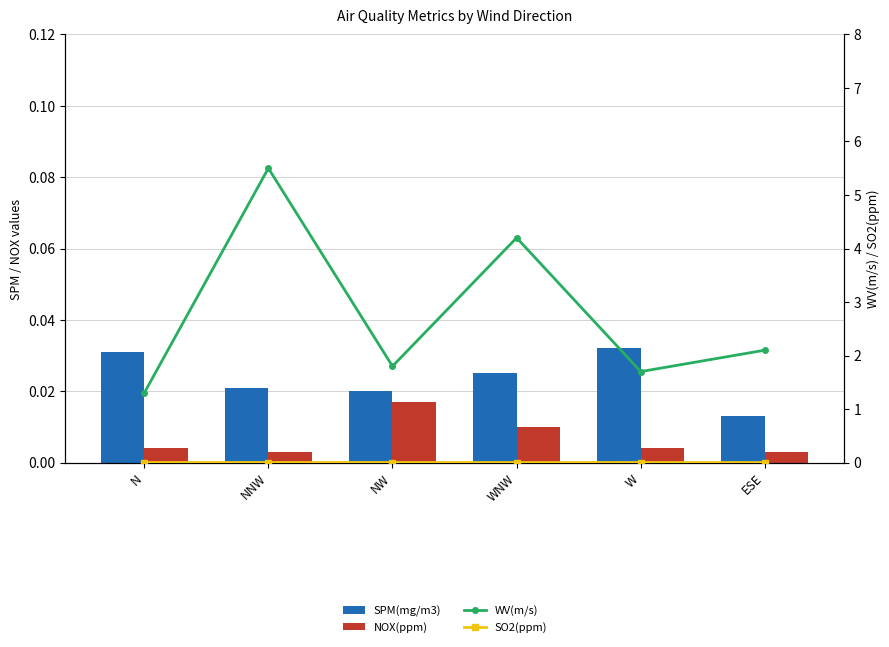

True or false: SPM(mg/m3) has a value of 0.0 at NW.

True